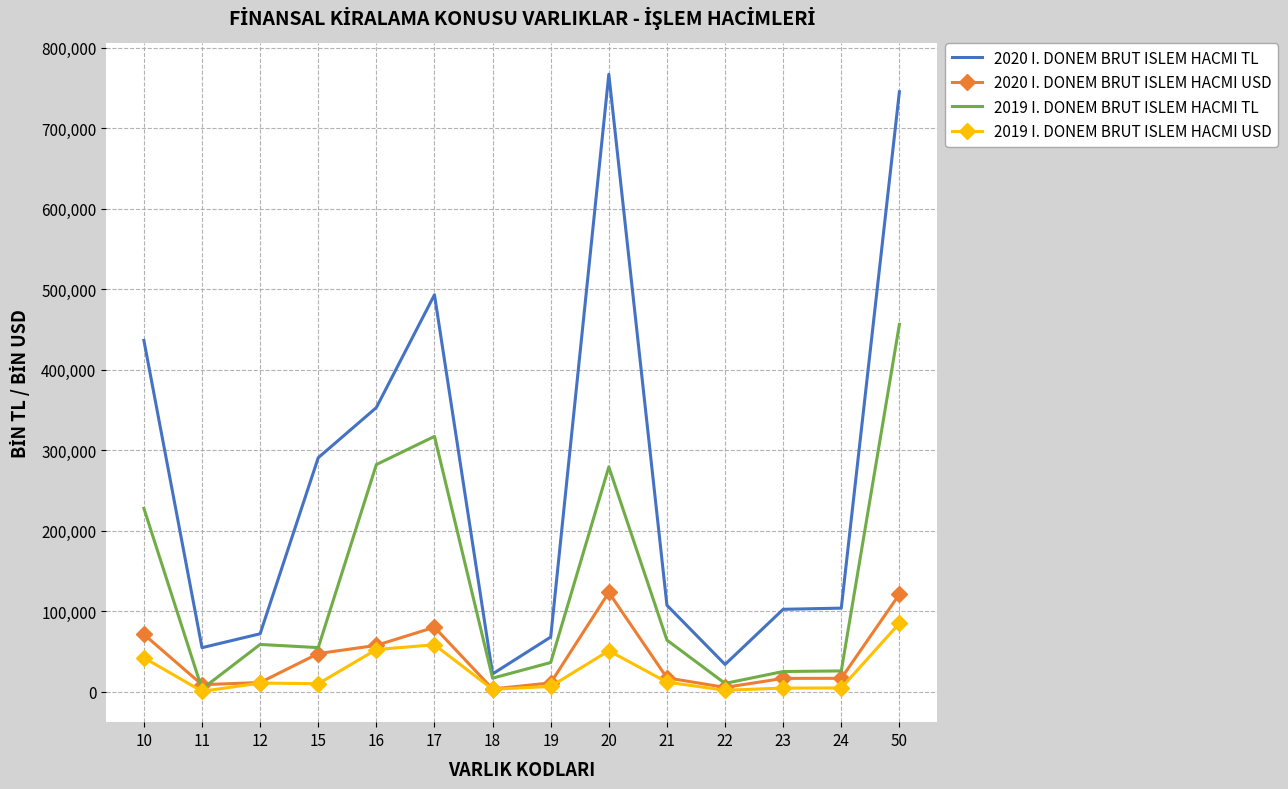

Rank the series by their maximum value, from lowest to highest.

2019 I. DONEM BRUT ISLEM HACMI USD, 2020 I. DONEM BRUT ISLEM HACMI USD, 2019 I. DONEM BRUT ISLEM HACMI TL, 2020 I. DONEM BRUT ISLEM HACMI TL